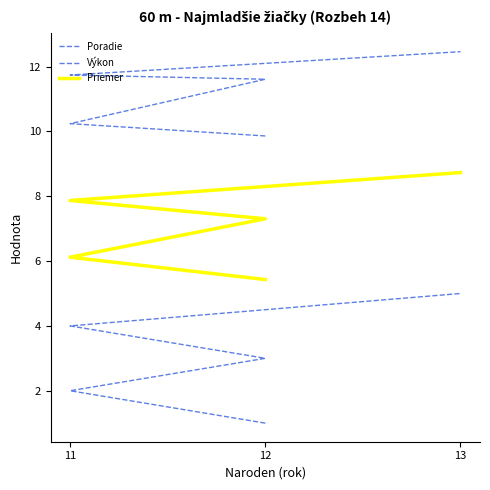

Is this an area chart (filled region under the line)?

No